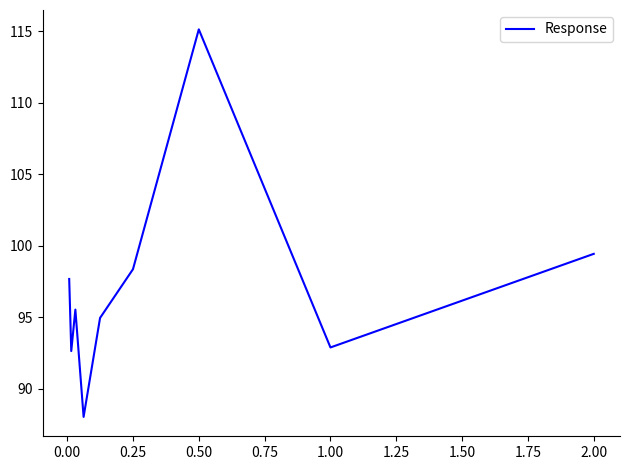

What is the greatest value displayed?

115.1